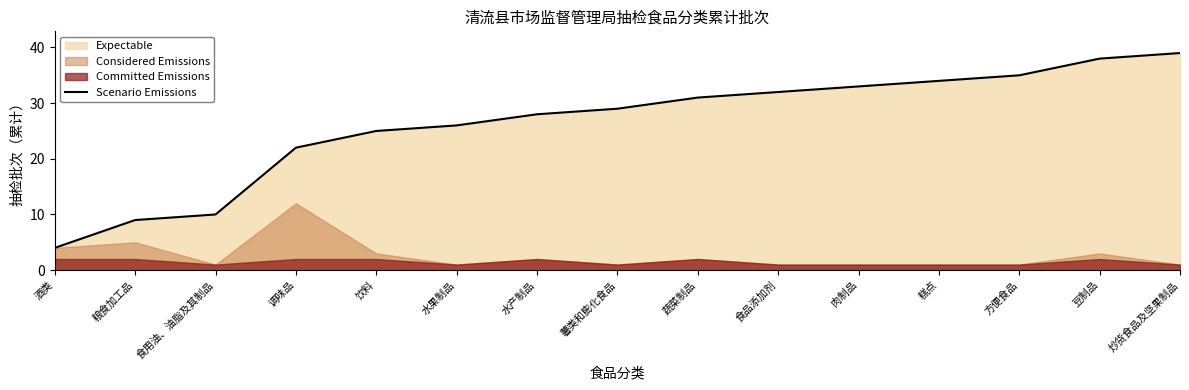

What is the difference between the maximum and minimum values?

35